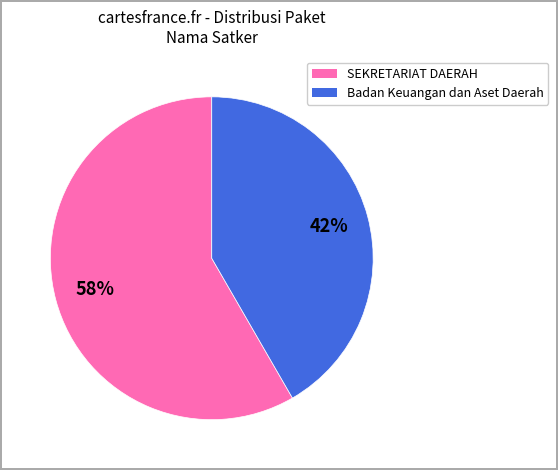

How many segments does this pie chart have?

2